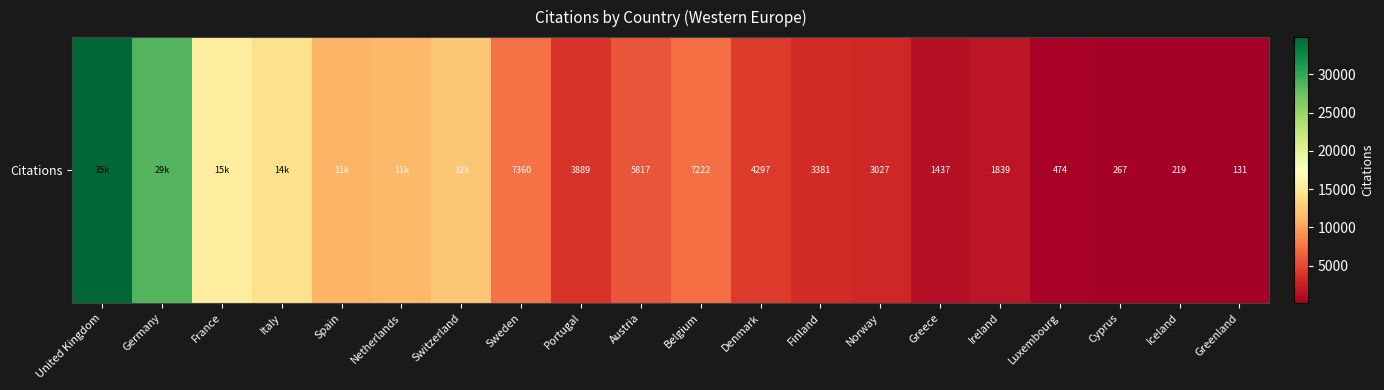

What is the change in value from Denmark to Luxembourg?

-3823